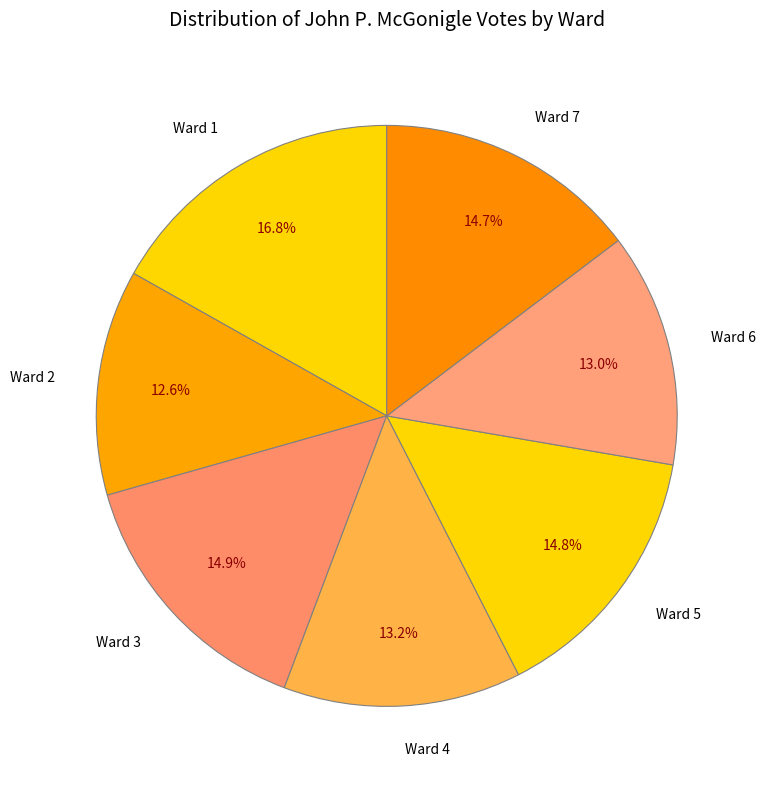

To the nearest percent, what percentage of the pie is Ward 6?

13%